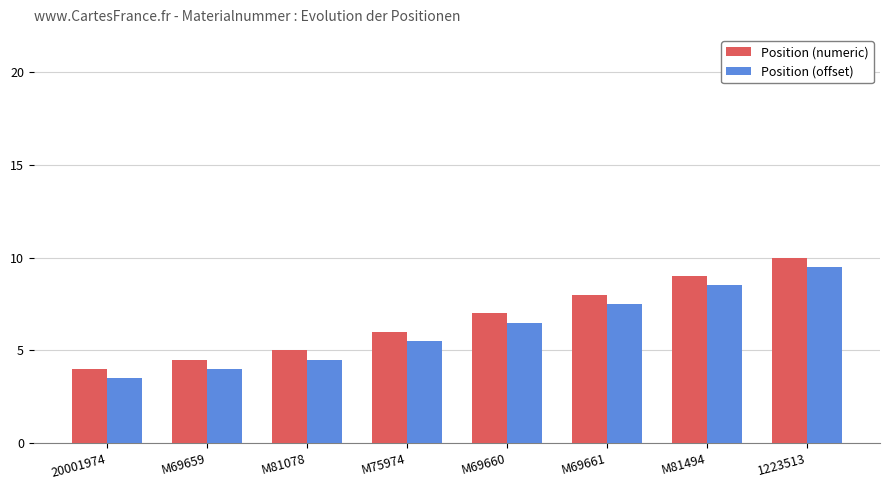

Reading left to right, list all the values displayed in this chart.

Position (numeric): 20001974=4.0	M69659=4.5	M81078=5.0	M75974=6.0	M69660=7.0	M69661=8.0	M81494=9.0	1223513=10.0
Position (offset): 20001974=3.5	M69659=4.0	M81078=4.5	M75974=5.5	M69660=6.5	M69661=7.5	M81494=8.5	1223513=9.5